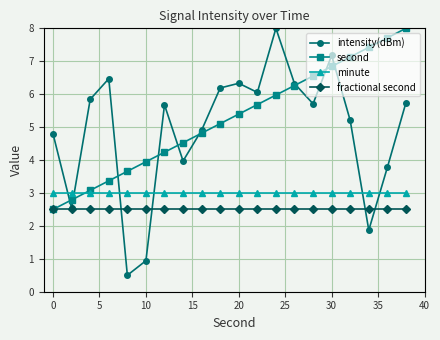

What is the value of the minute point at the 18th from the left?

3.0